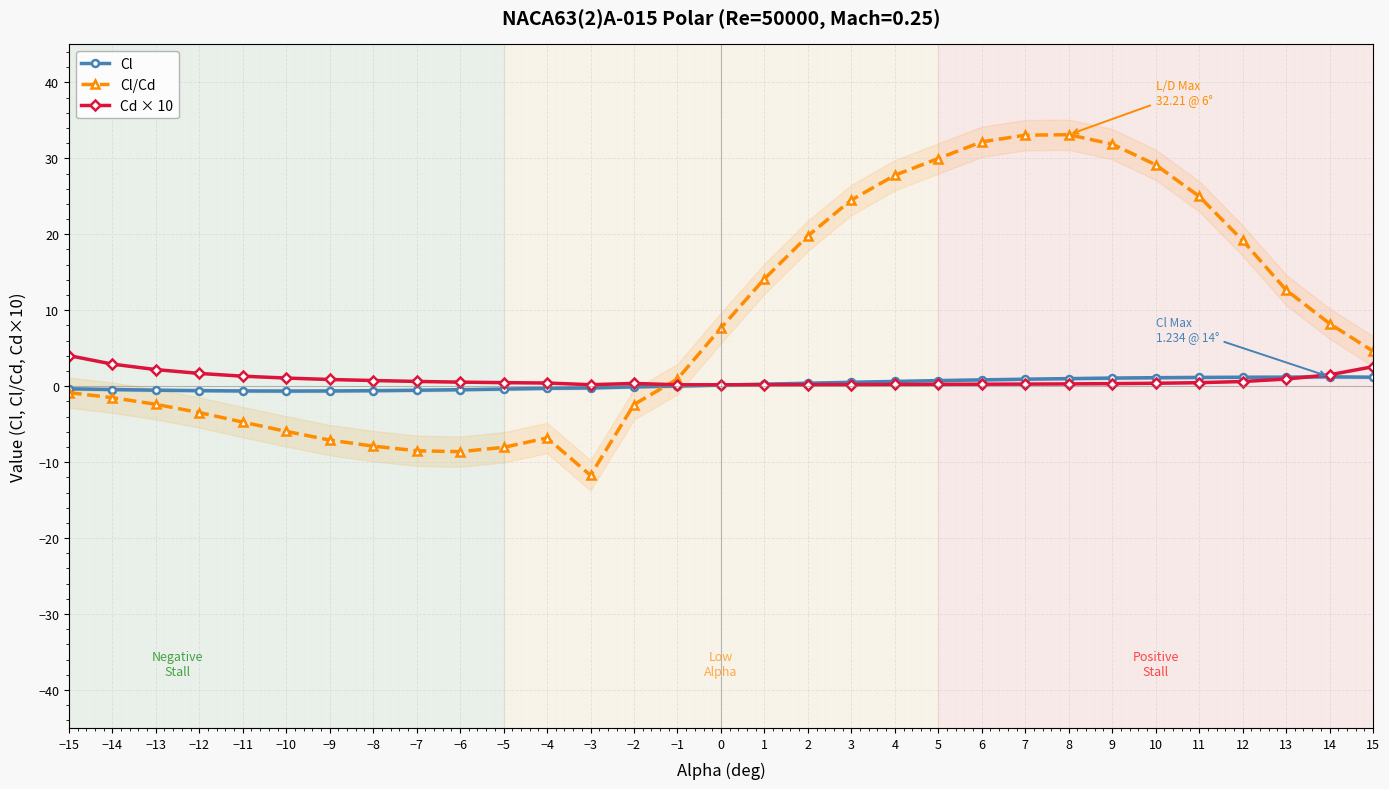

What is the difference between the maximum and second lowest values in the Cd × 10 series?

3.8